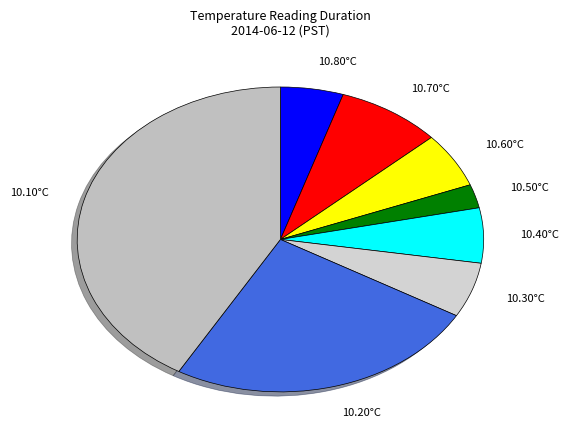

Is there any slice that represents more than half of the pie?

No